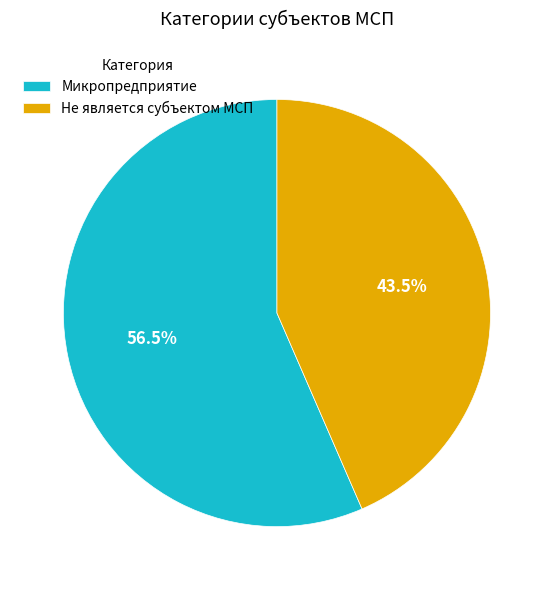

Which category has the biggest portion of the pie?

Микропредприятие